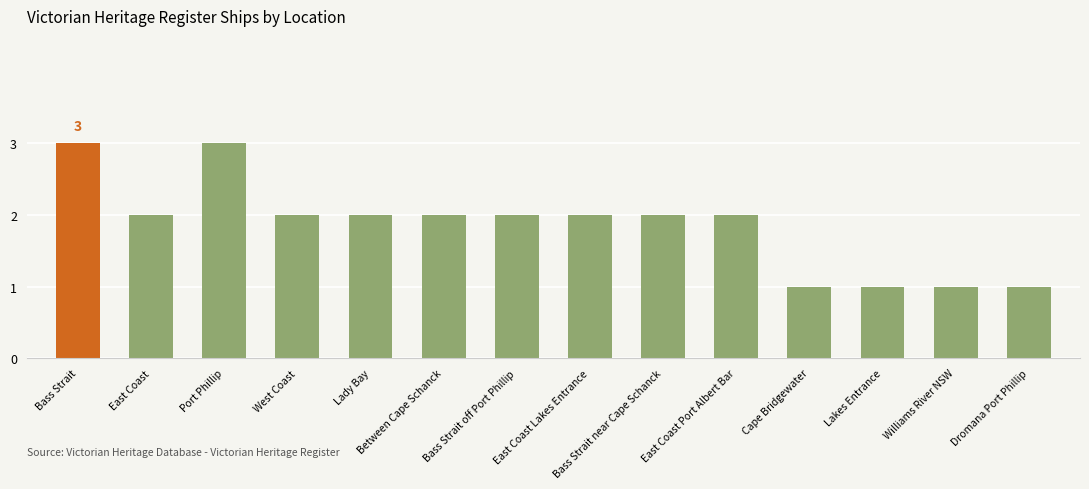

How many categories are shown in the chart?

14